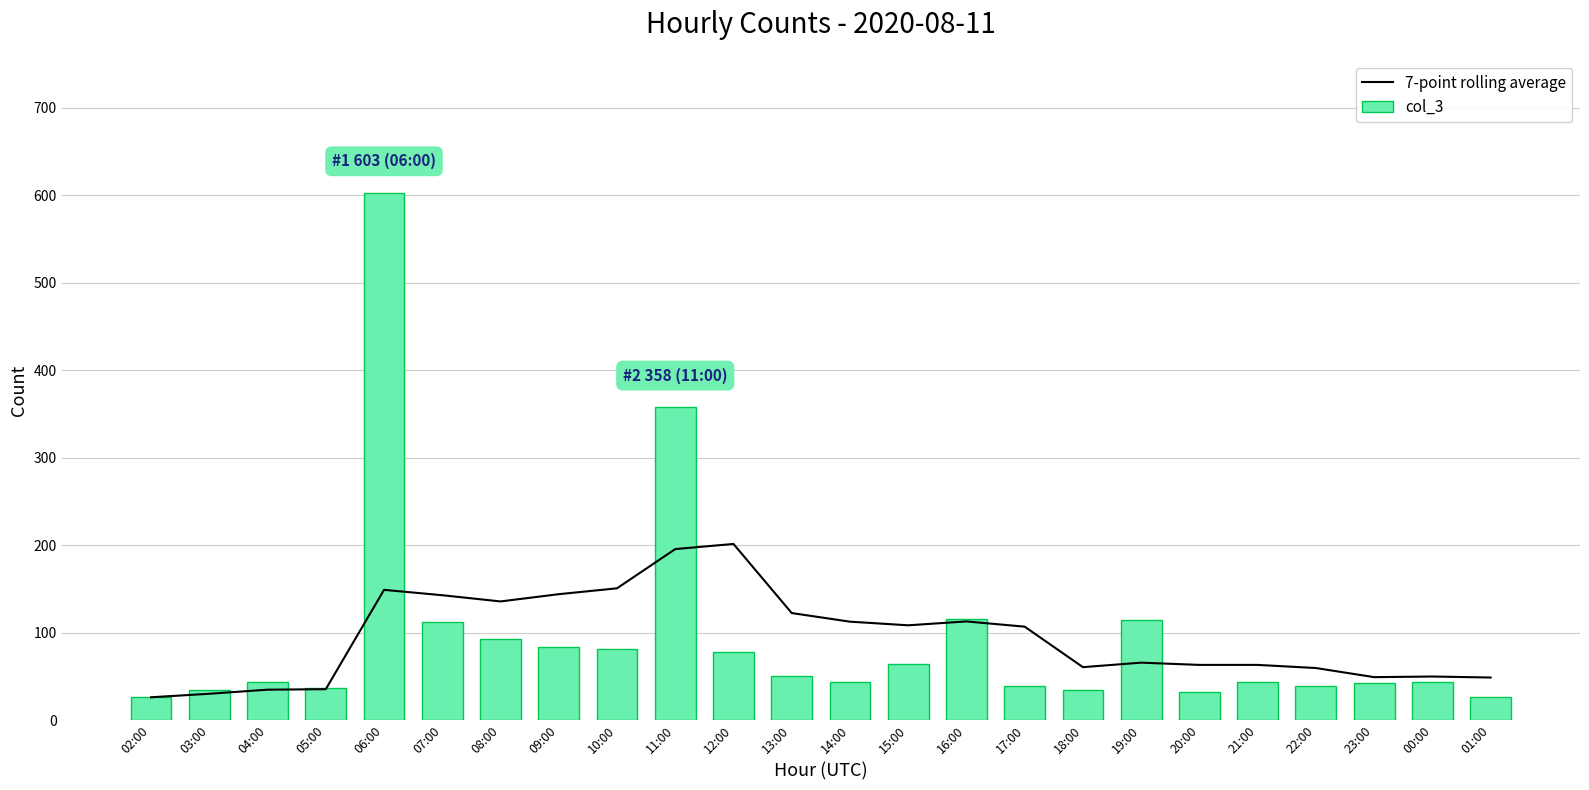

The value of col_3 at 12:00 is 108.0. True or false?

False